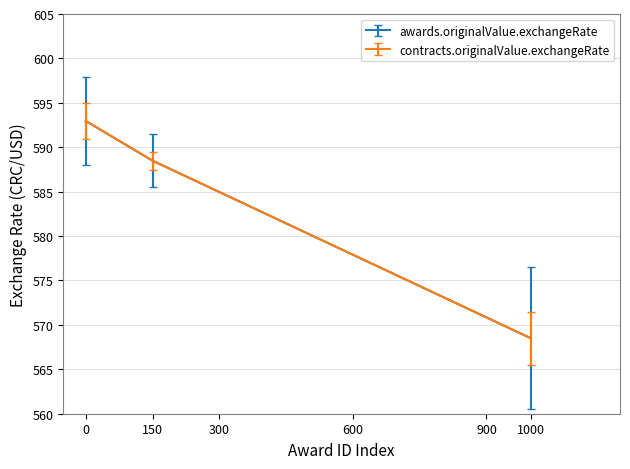

Reading right to left, list all the values displayed in this chart.

awards.originalValue.exchangeRate: 568.5	588.5	593.0
contracts.originalValue.exchangeRate: 568.5	588.5	593.0